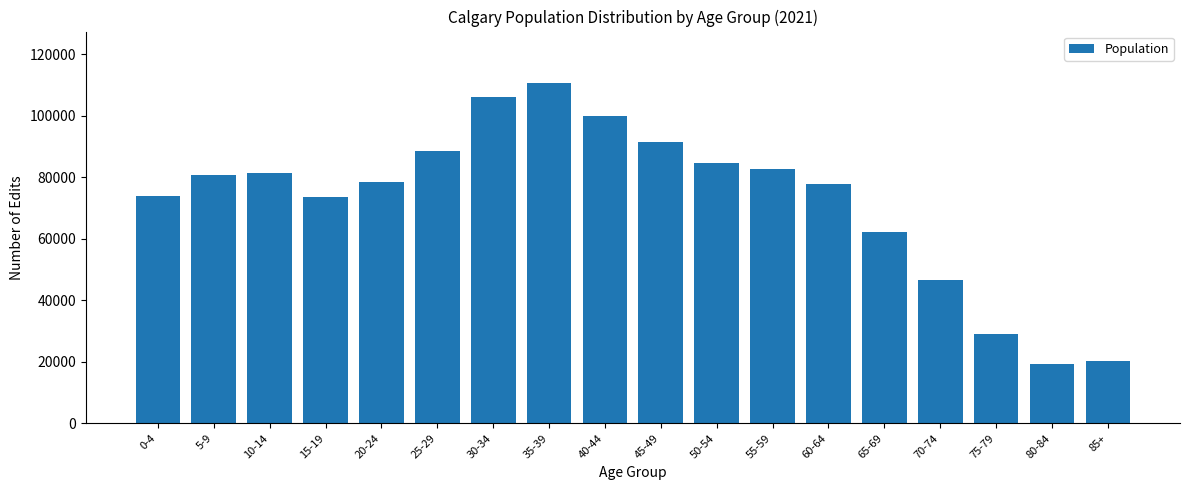

What is the minimum value shown in the chart?

19405